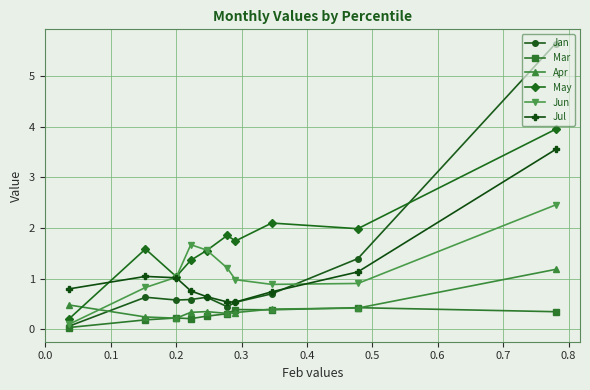

In Jan, how many points are lower than both neighbors (excluding endpoints)?

2